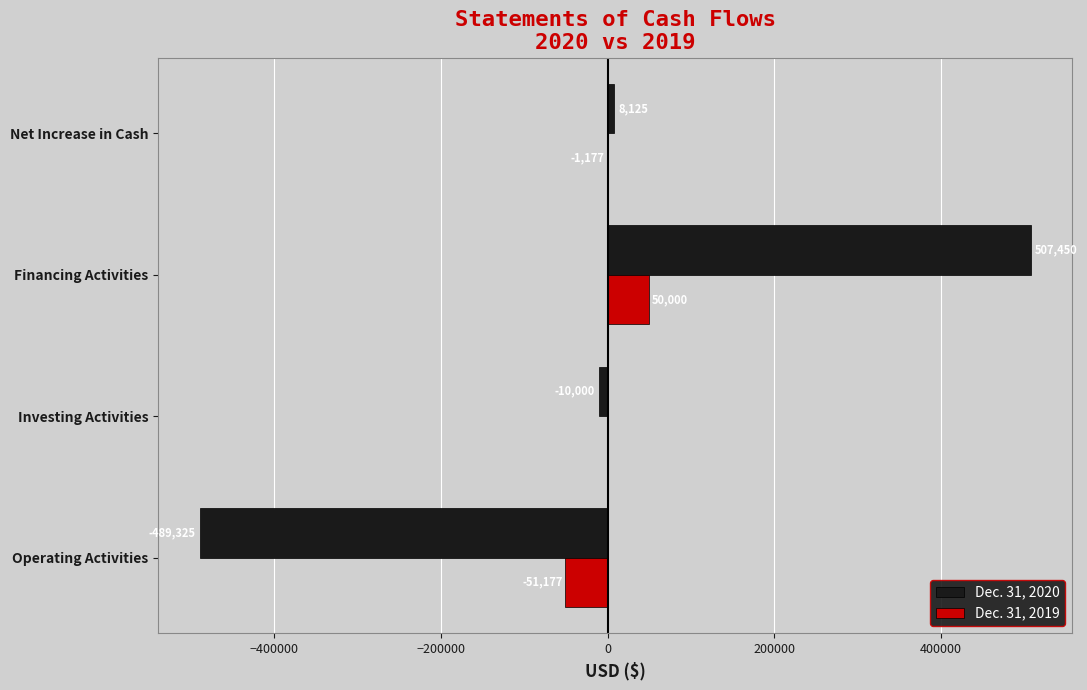

Count the number of data series in this chart.

2